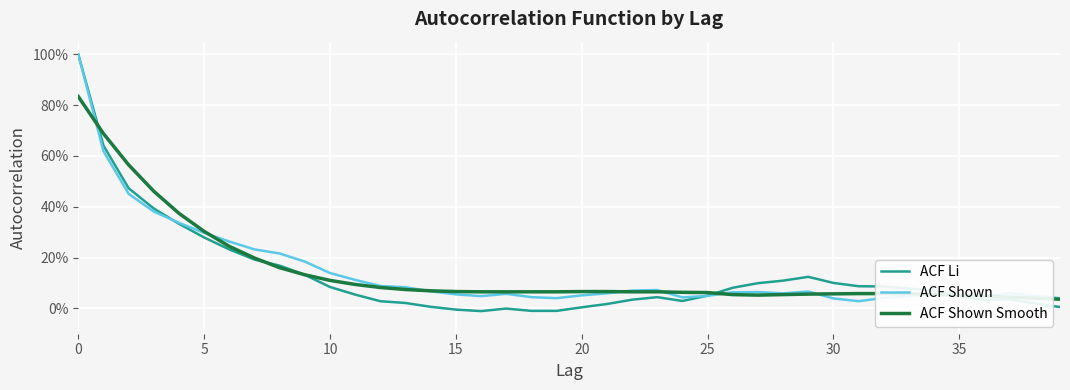

How many interior local valleys does the ACF Li series have?

3